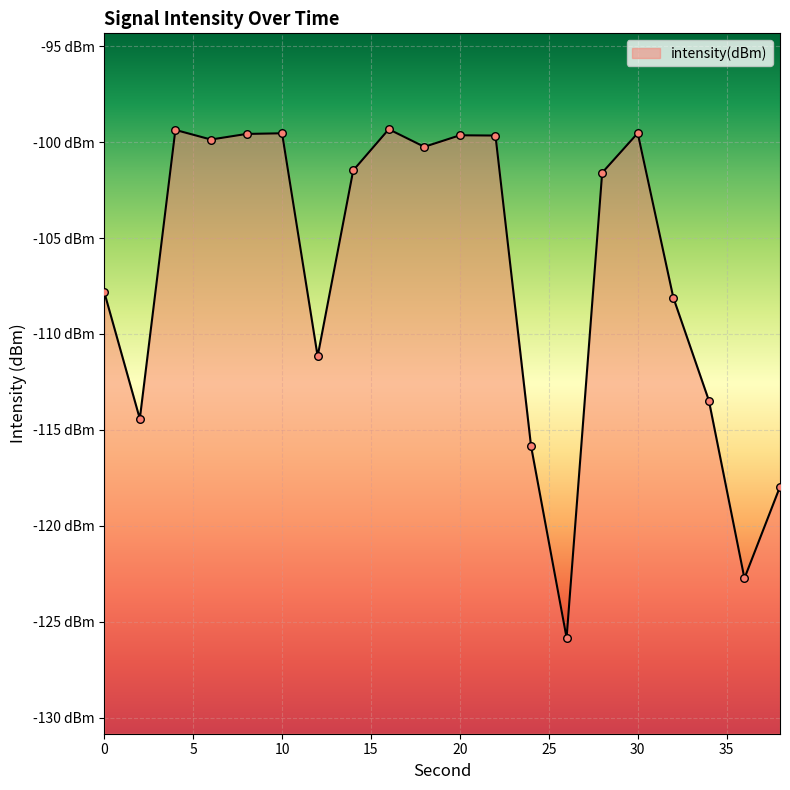

What is the change in value from 6 to 28?

-1.7